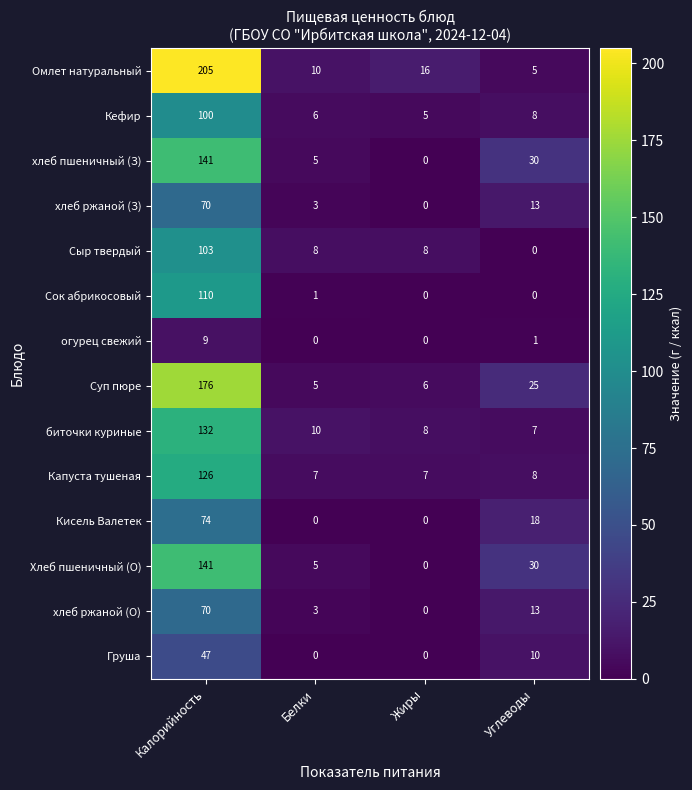

List the labels in order of хлеб пшеничный (З) value, smallest first.

Жиры, Белки, Углеводы, Калорийность